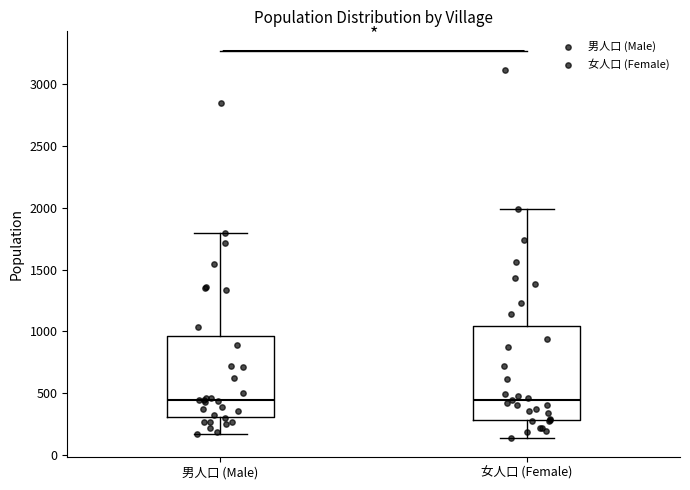

Reading left to right, transcribe this box plot: for each box, give where its median line is, the range the box spans, and where its two whiskers end, as read against the y-axis. The values are not printed on the chart, so give them approximately, as read against the axis.

男人口 (Male): median 450, box 300 to 950, whiskers 150 to 1800
女人口 (Female): median 450, box 300 to 1050, whiskers 150 to 2000